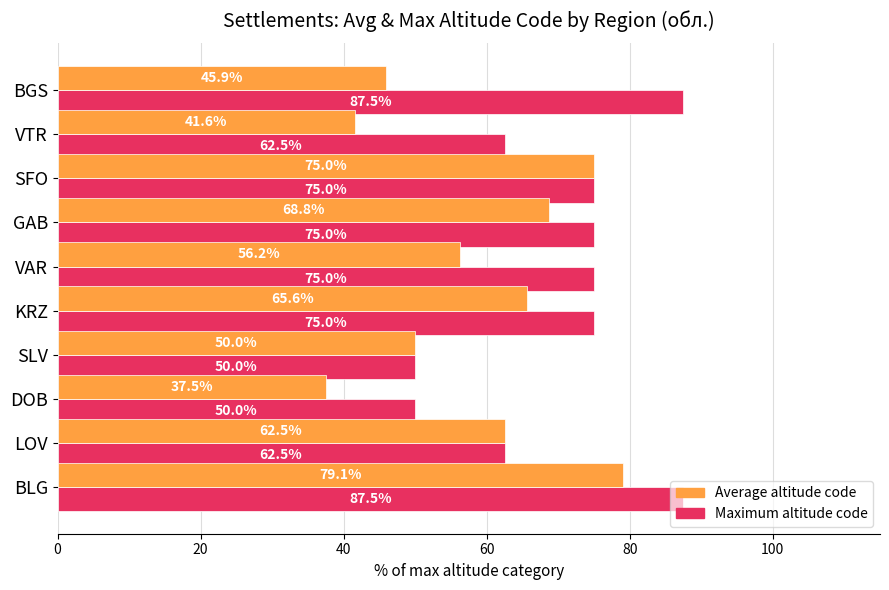

What is the maximum value shown in the chart?

87.5